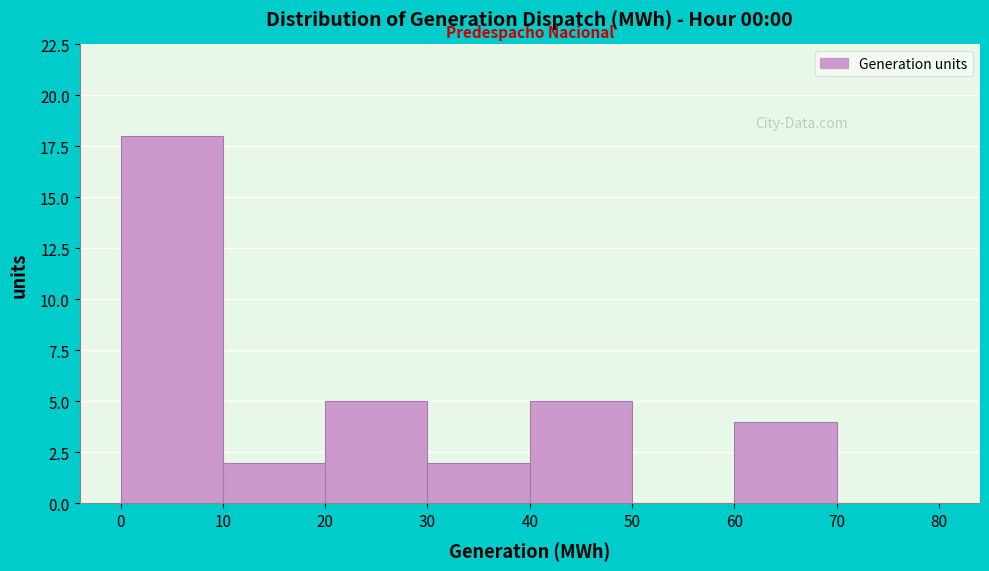

Reading left to right, transcribe this chart: for each bar, give the range it covers on the x-axis and its height. The values are not printed on the chart, so give them approximately, as read against the axis.

0 to 10: 18
10 to 20: 2
20 to 30: 5
30 to 40: 2
40 to 50: 5
50 to 60: 0
60 to 70: 4
70 to 80: 0